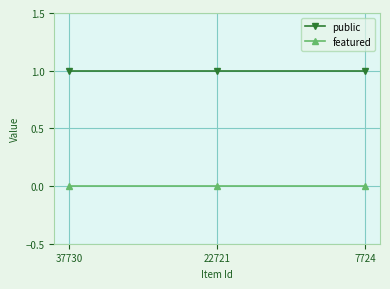

Rank the series at 7724 from lowest to highest value.

featured, public